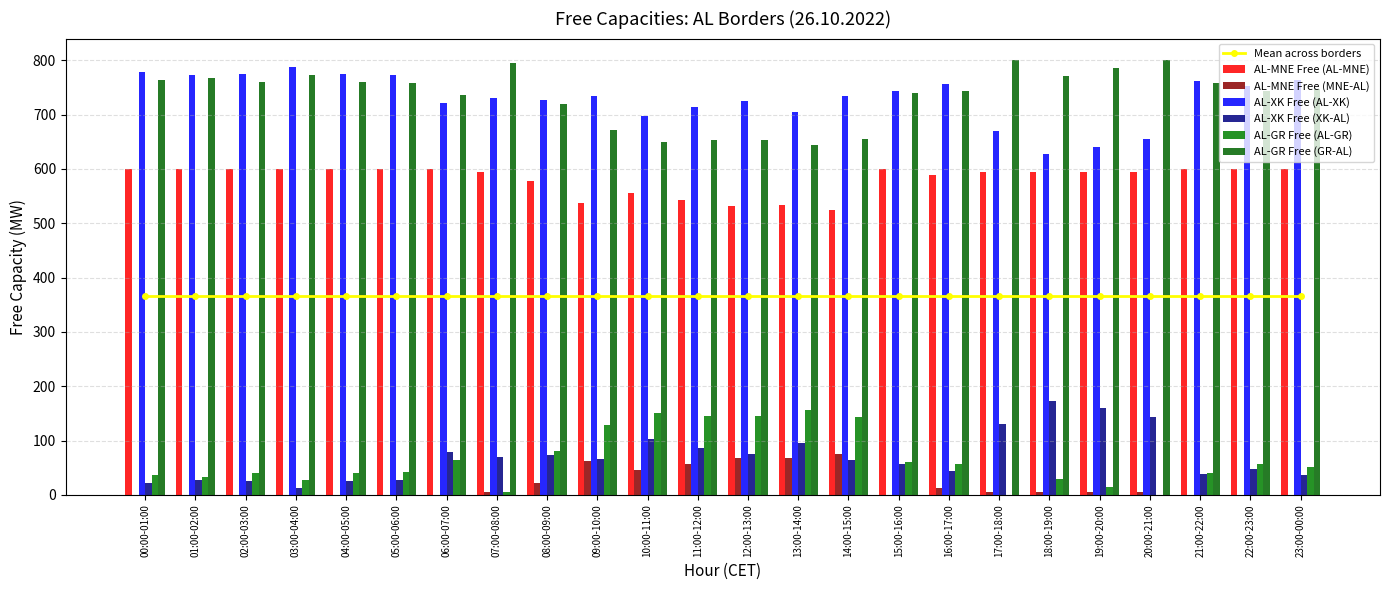

What is the label of the 3rd bar from the left?

02:00-03:00